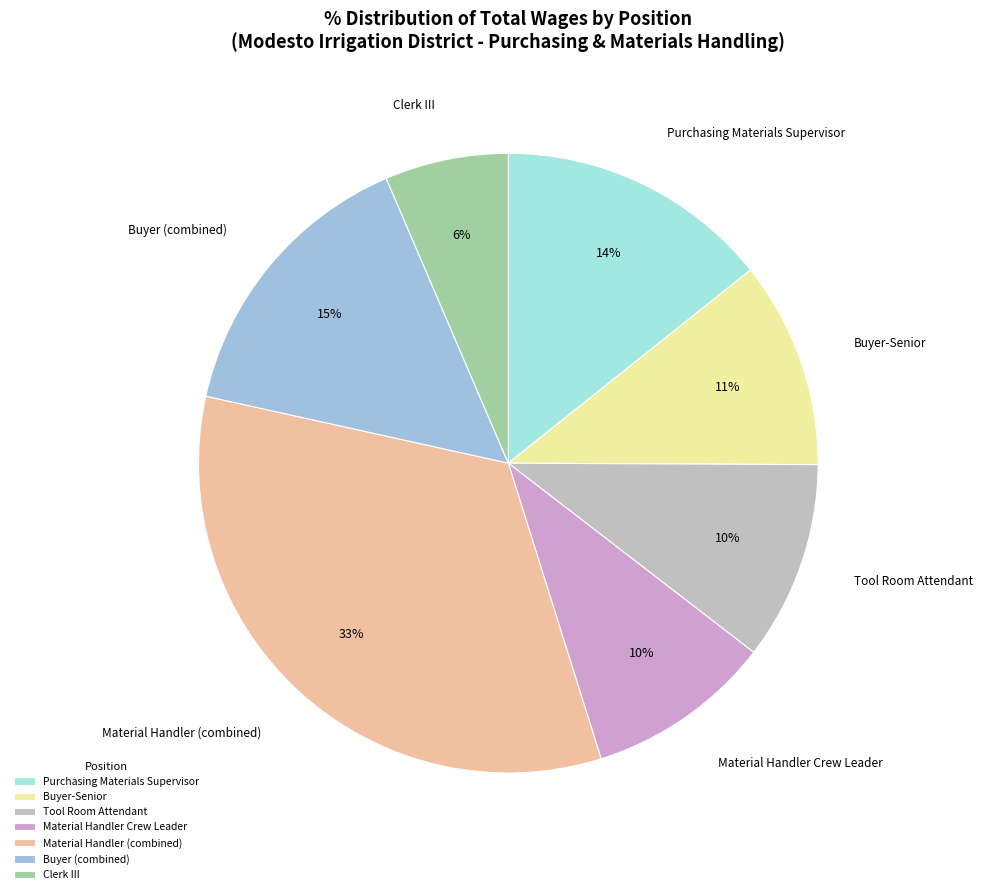

Which has a higher value, Buyer-Senior or Material Handler (combined)?

Material Handler (combined)